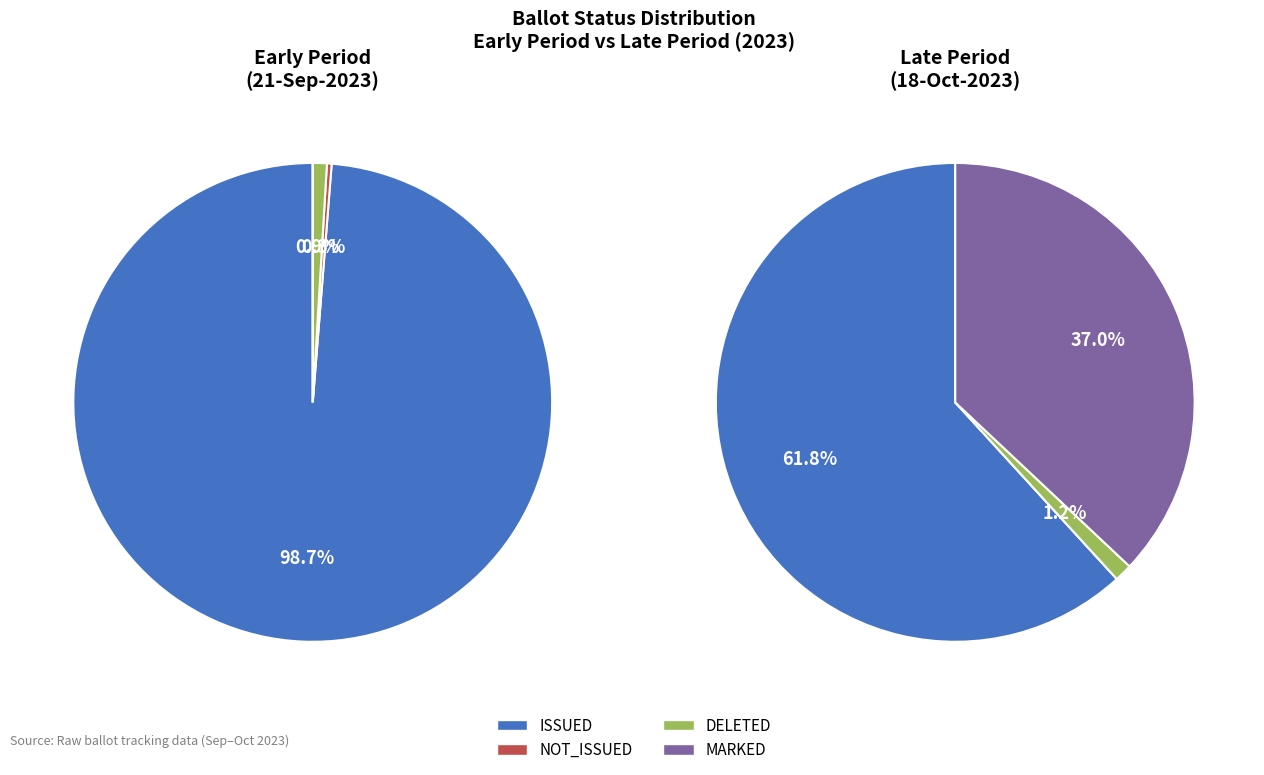

Which series has the widest spread of values?

MARKED